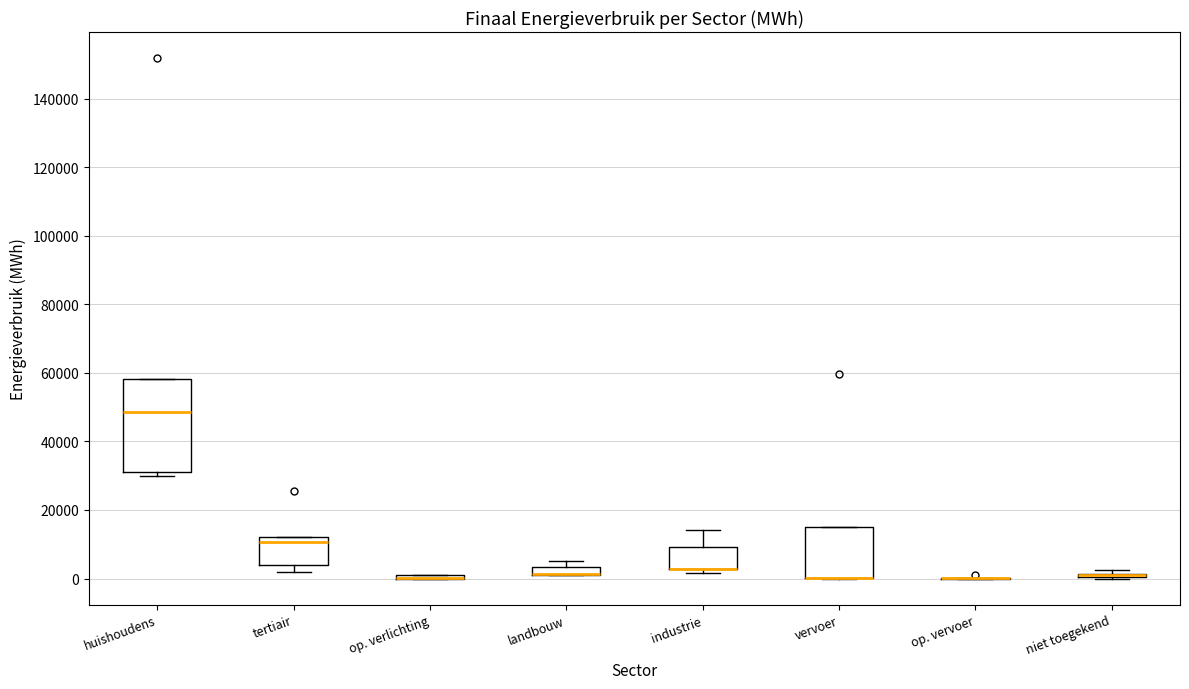

Which box is the tallest, from its lower edge to its upper edge?

huishoudens